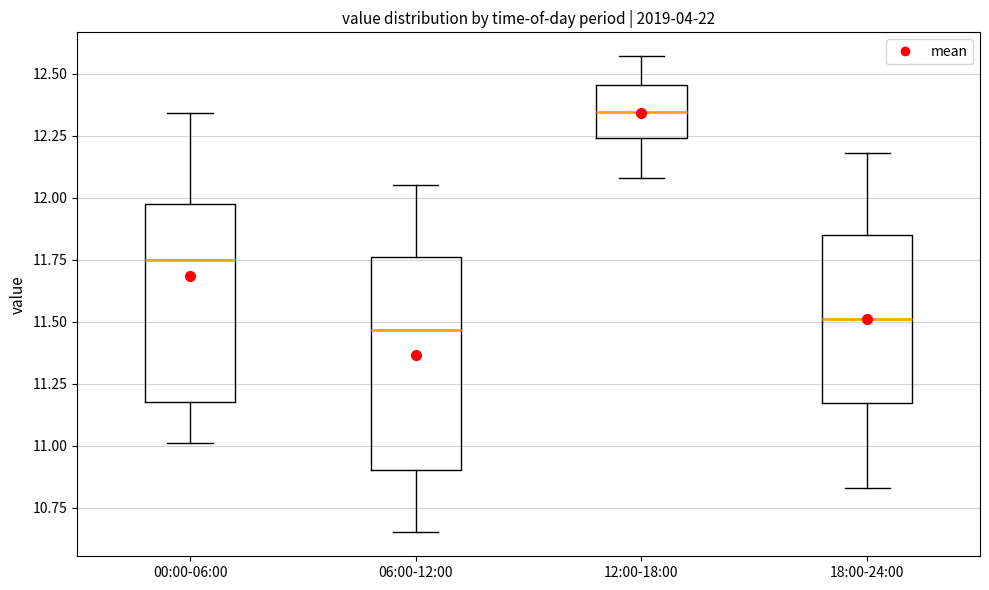

Which box's median line is the highest?

12:00-18:00